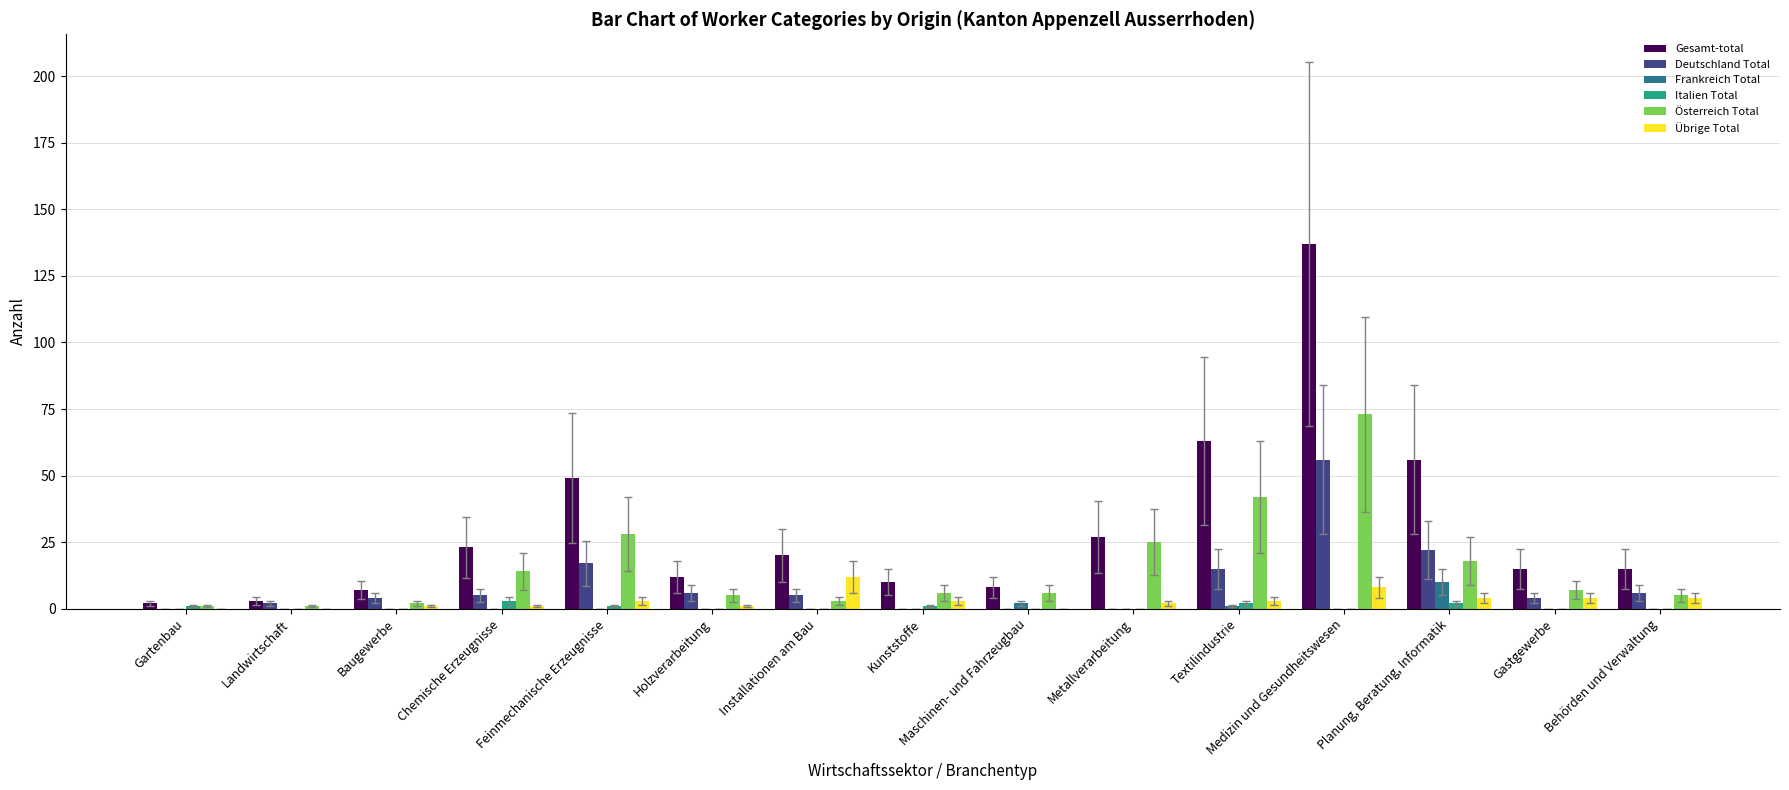

What is the sum of the Gesamt-total values at Holzverarbeitung and Chemische Erzeugnisse?

35